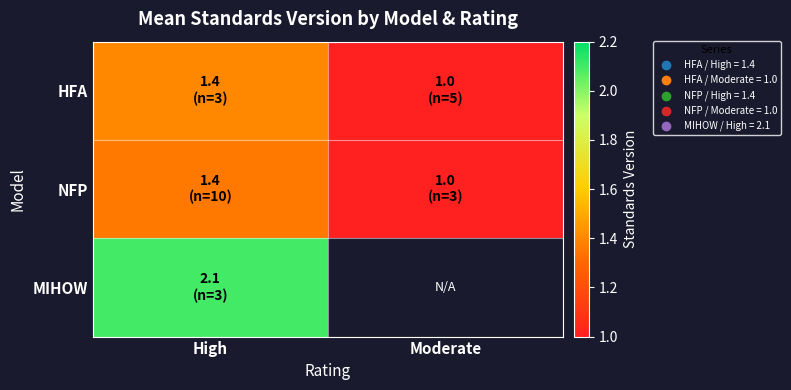

Count the NFP values in the range 1 to 2.

2